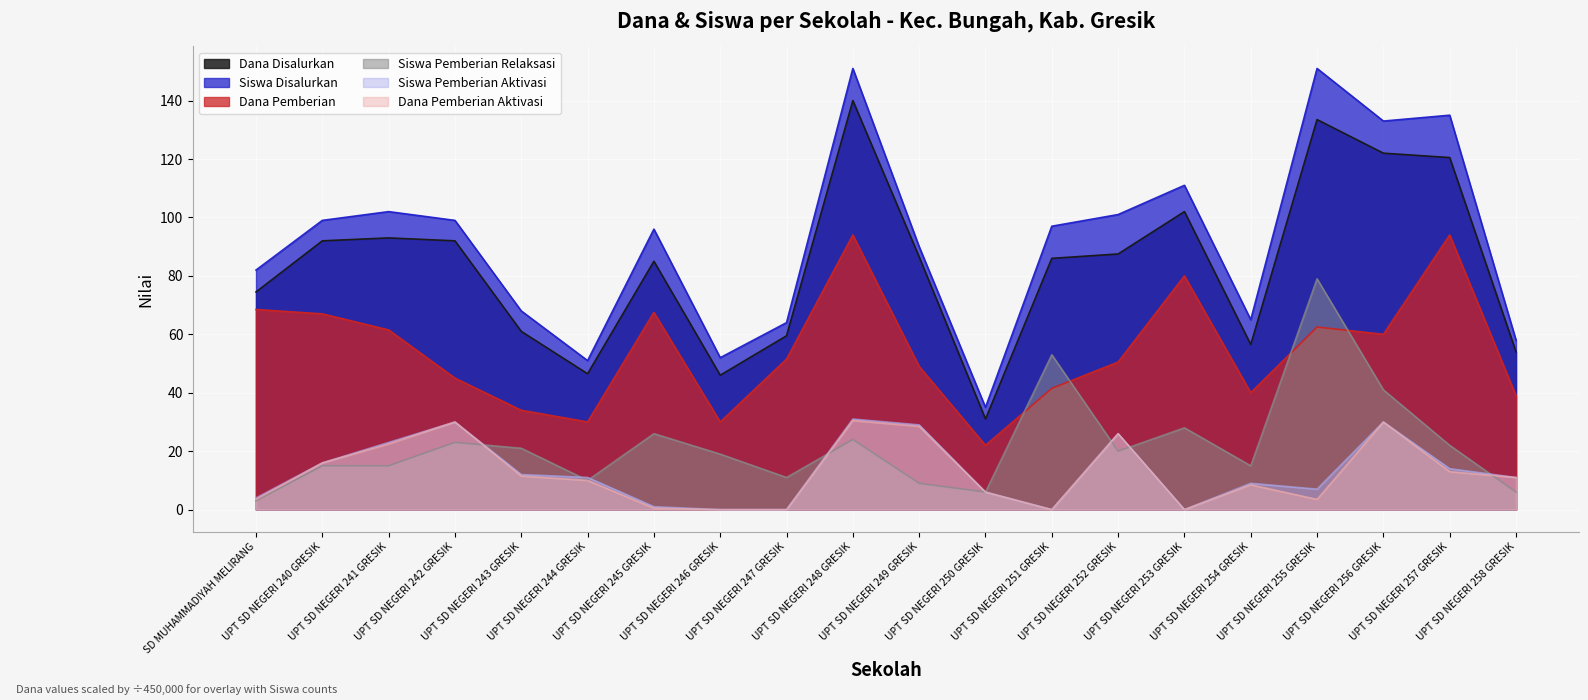

How many lines are shown in the chart?

6